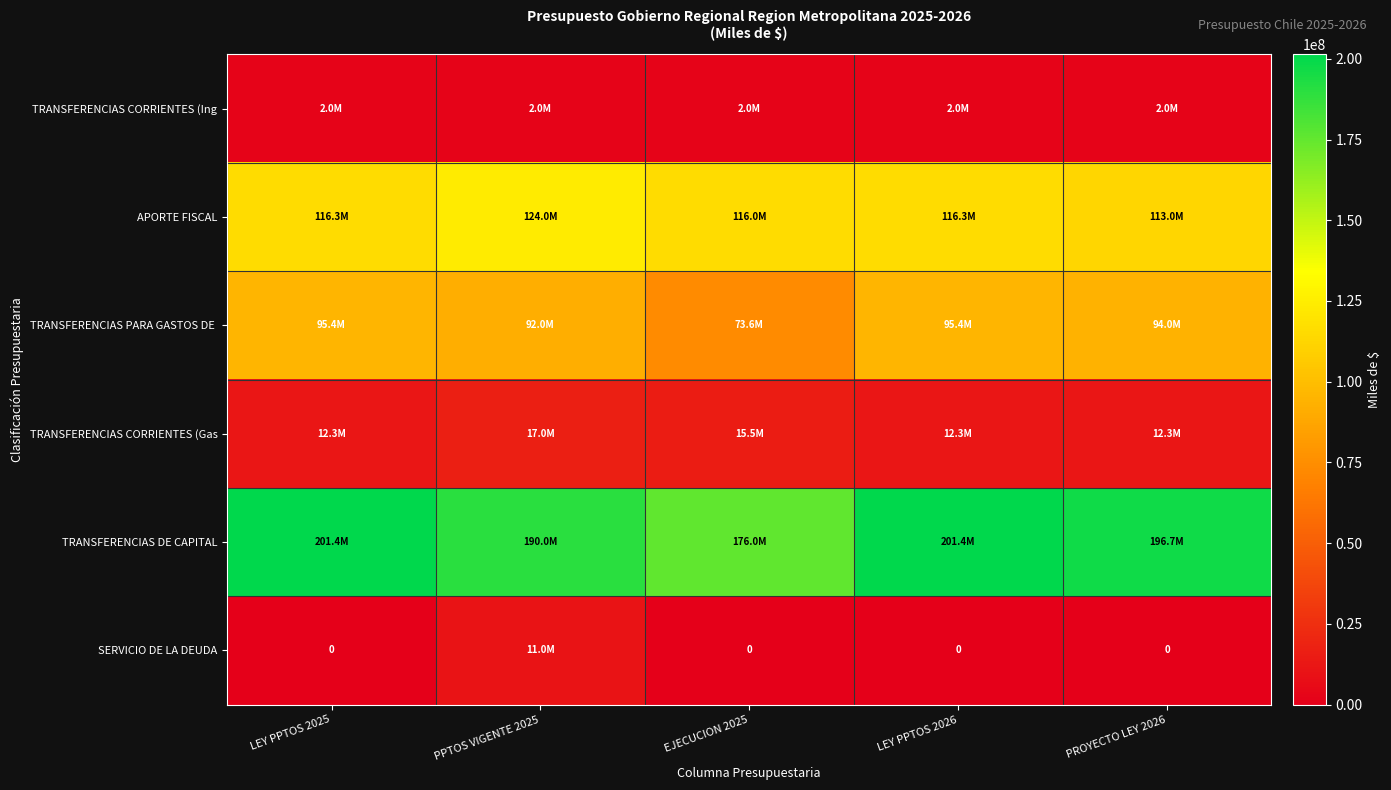

Is the value of TRANSFERENCIAS PARA GASTOS DE at EJECUCION 2025 greater than the value of TRANSFERENCIAS CORRIENTES (Gas at EJECUCION 2025?

Yes